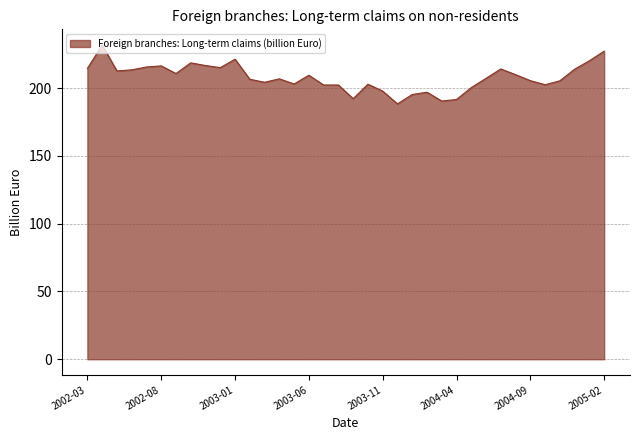

What is the smallest value displayed?

188.3